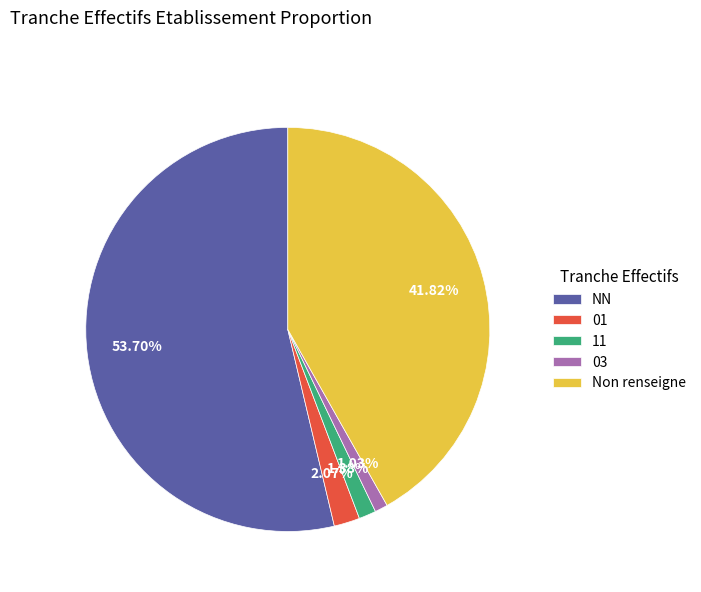

Combined, do 01 and 11 account for over 50%?

No